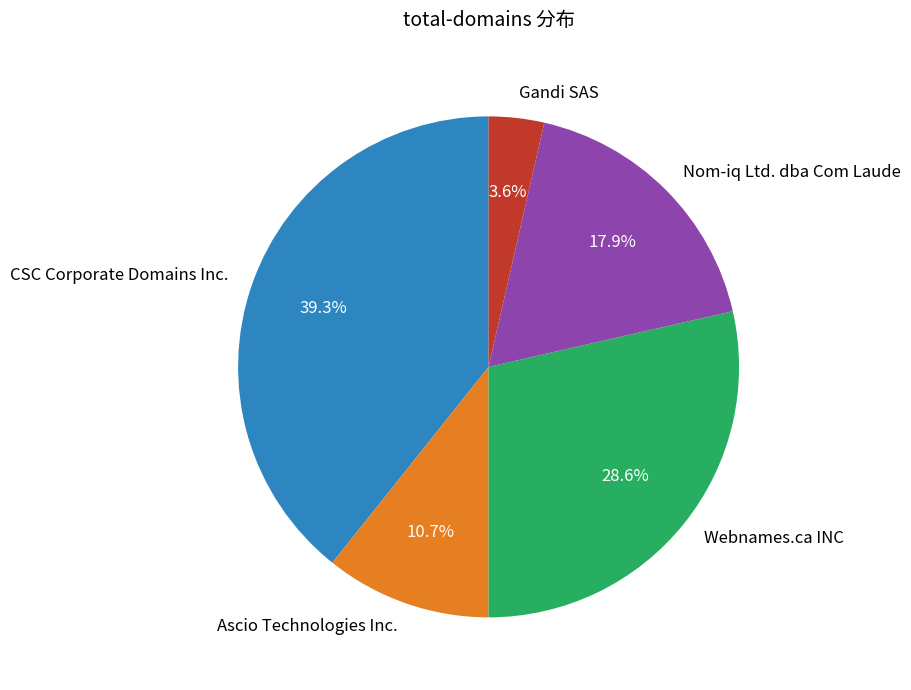

What is the smallest slice in the pie chart?

Gandi SAS